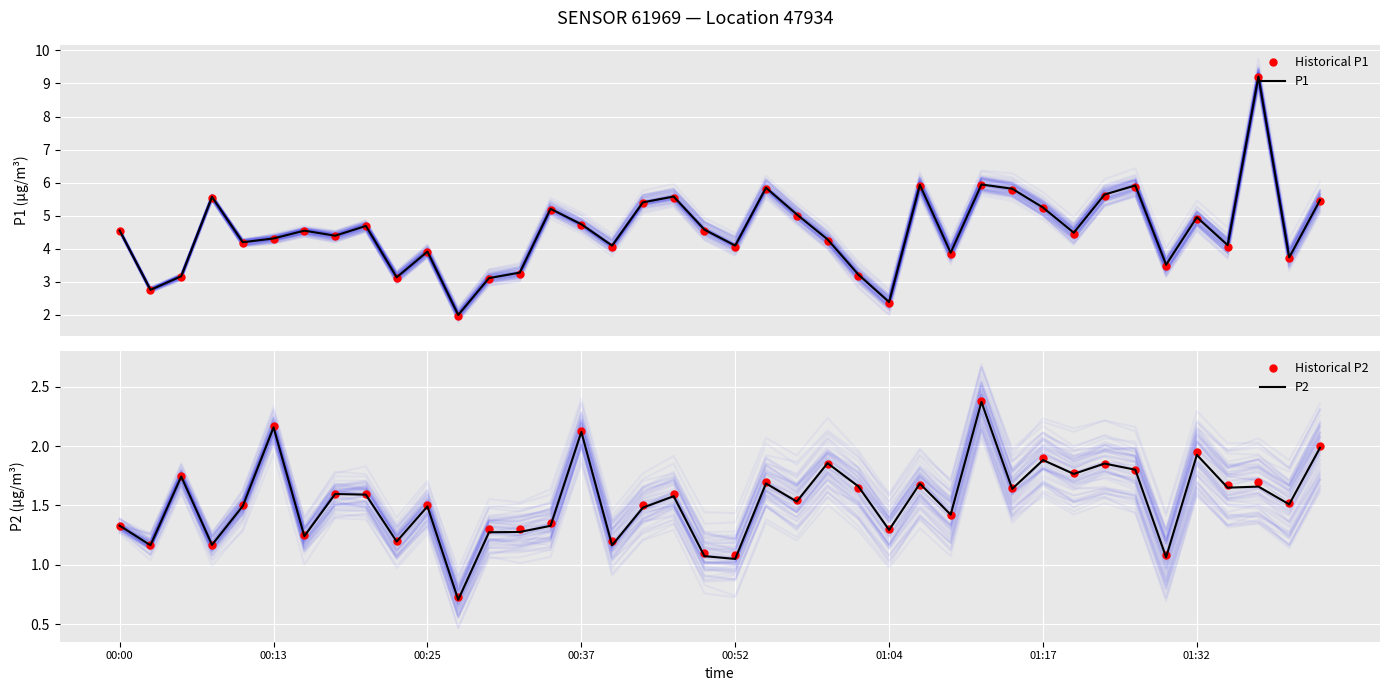

Between 28 and 33, which is larger?

28